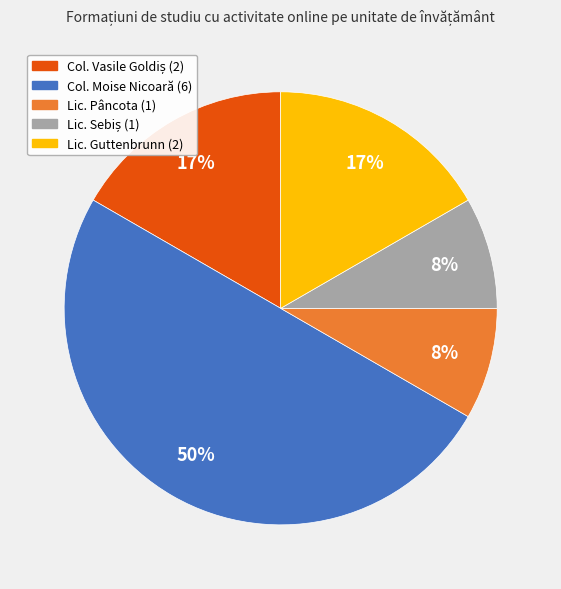

To the nearest percent, what is the average slice percentage?

20%